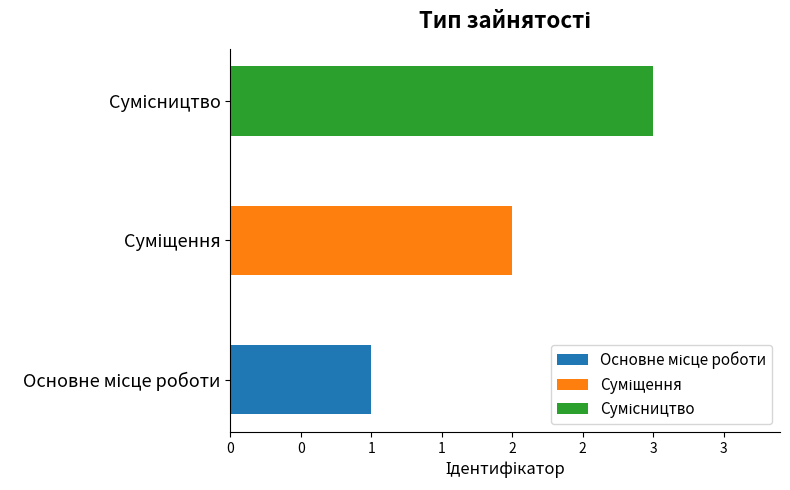

Rank the categories by value from highest to lowest.

Сумісництво, Суміщення, Основне місце роботи